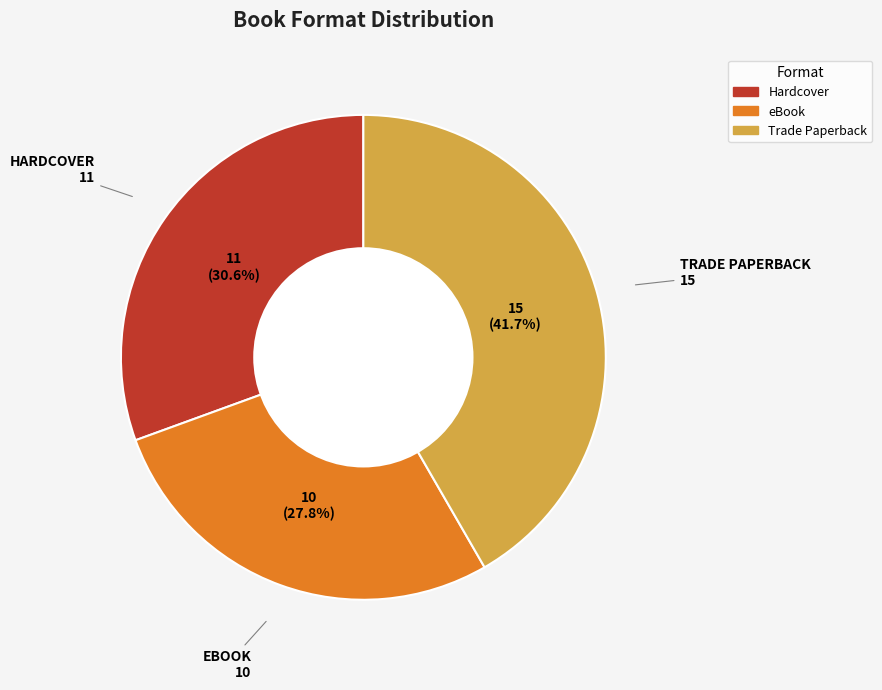

Which has a higher value, Trade Paperback or eBook?

Trade Paperback